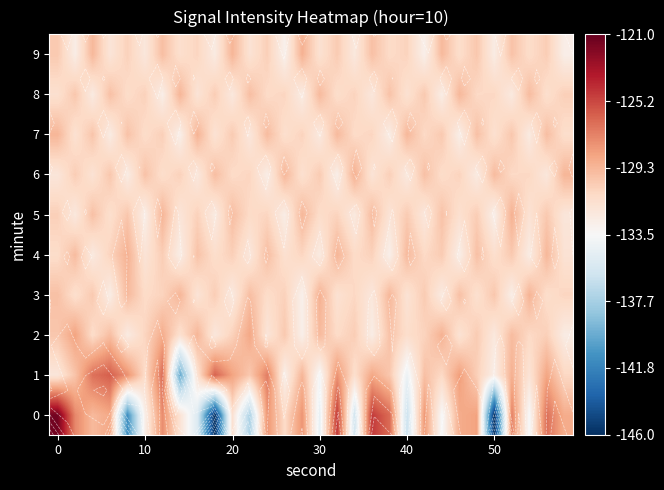

How many data points in 2 are above -130?

9